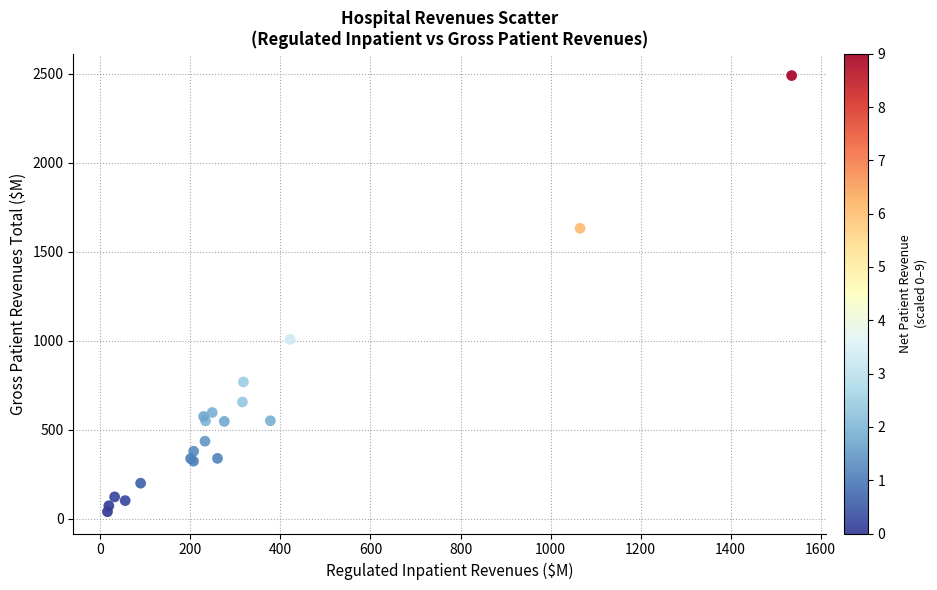

What Y value in the scatter plot is closest to 1264?

1008.1